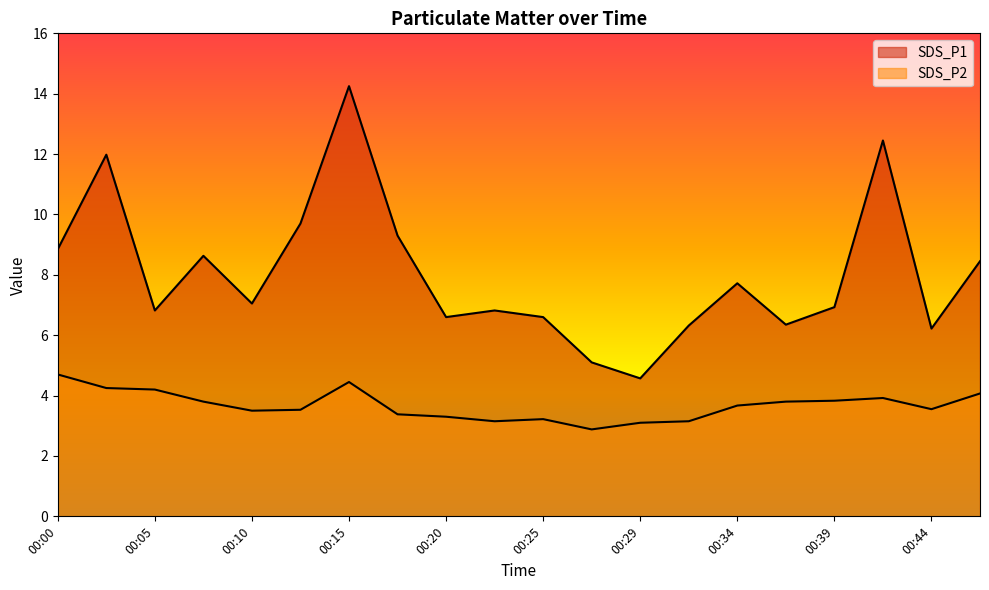

What are all the series names shown in the legend?

SDS_P1, SDS_P2